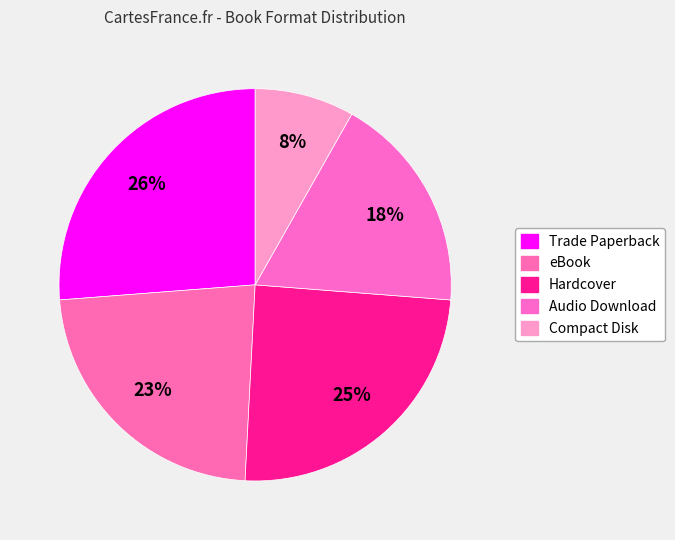

Count the number of slices in the pie.

5